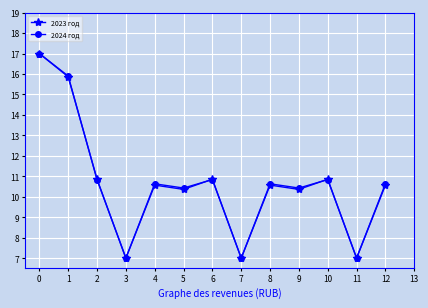

What is the maximum value for 2023 год?

17.0